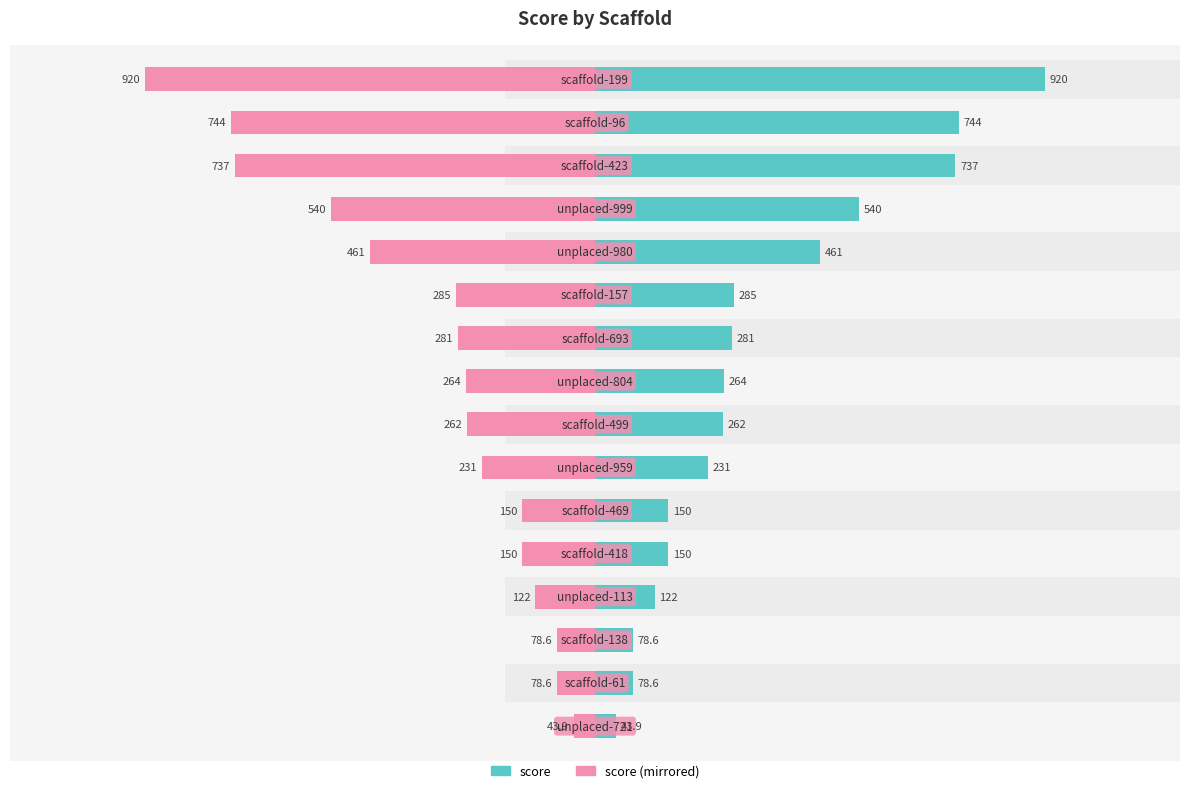

How many values in the score series exceed 264?

7